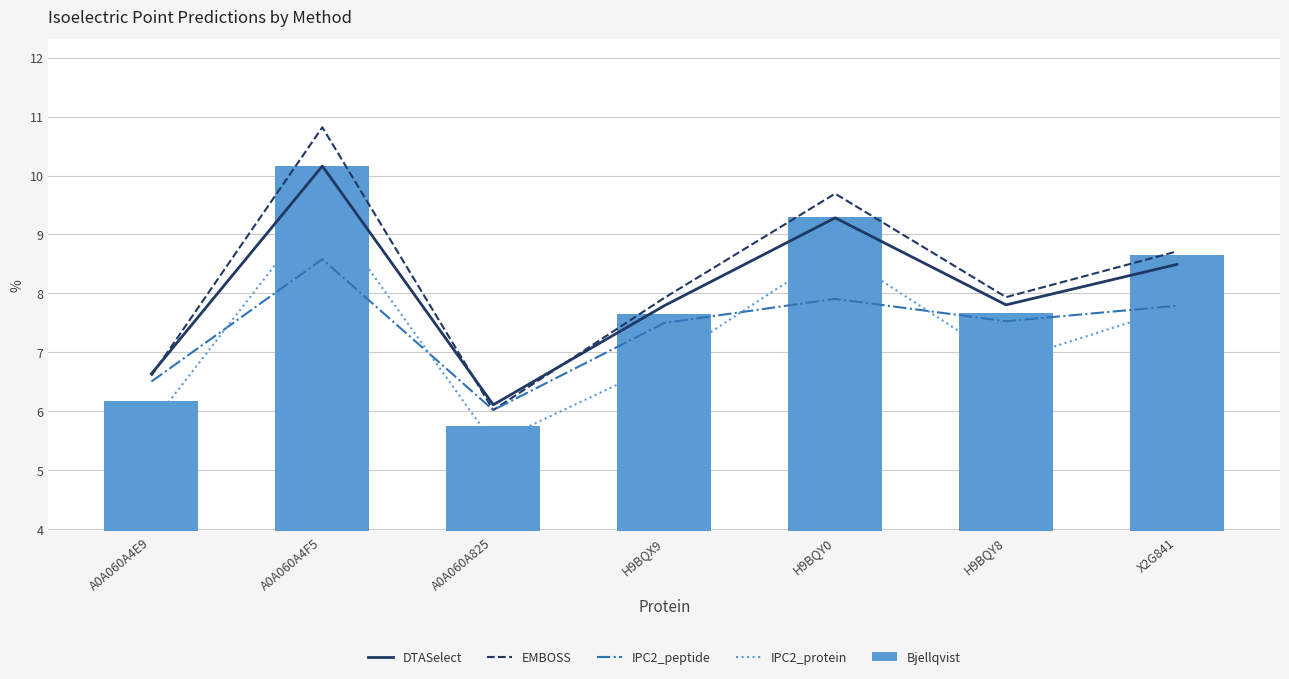

Which series changed the most between H9BQX9 and H9BQY8?

IPC2_peptide